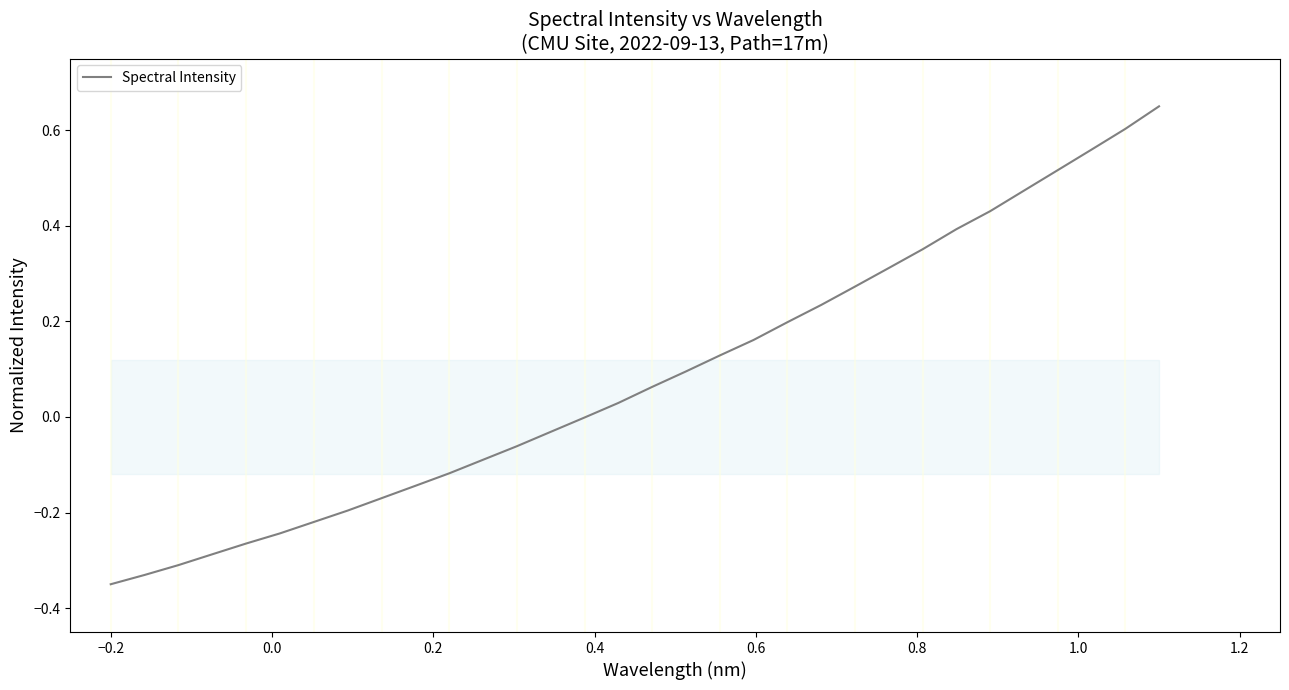

What is the difference between the maximum and minimum values?

1.0